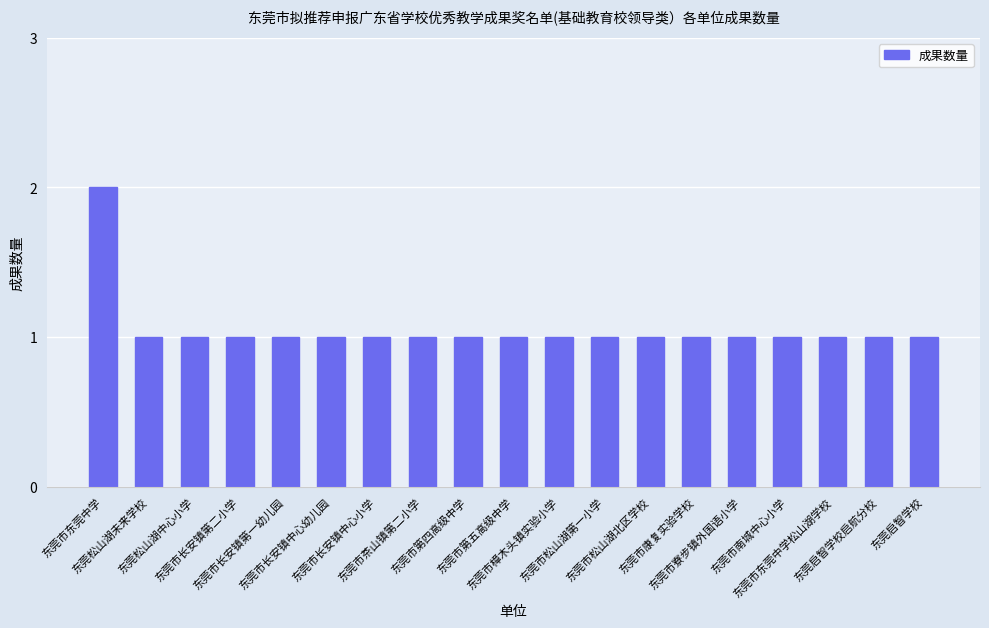

What is the value of the 15th bar from the left?

1